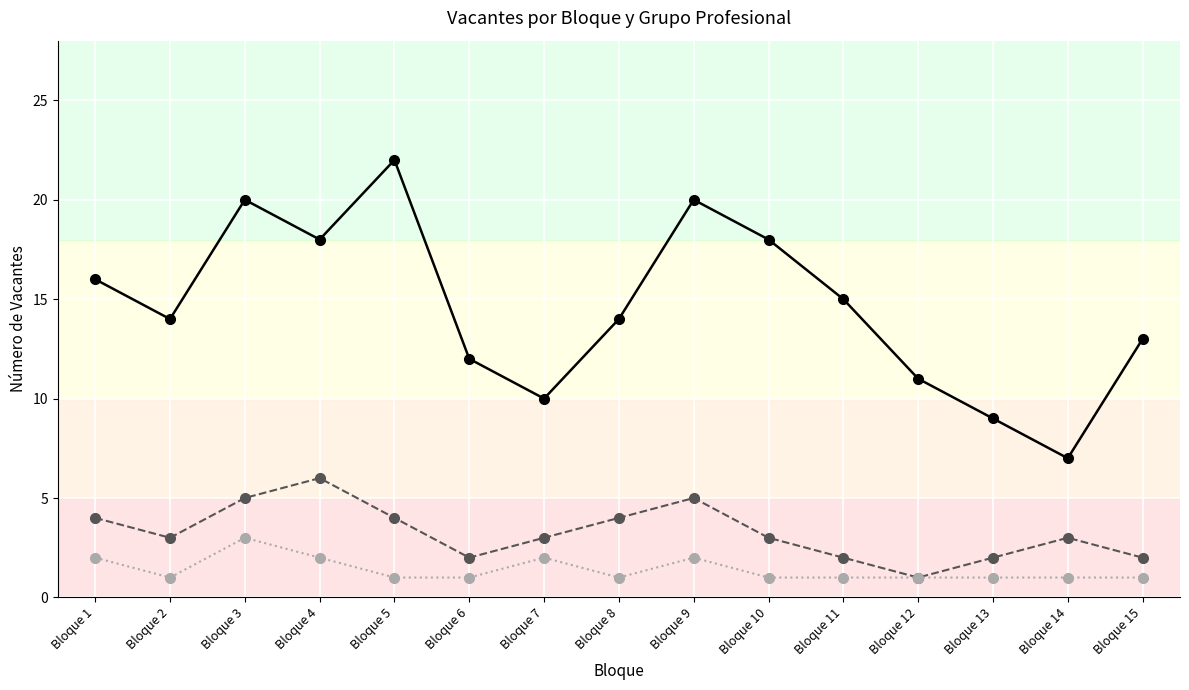

At which category does the chart reach its peak across all series?

Bloque 5